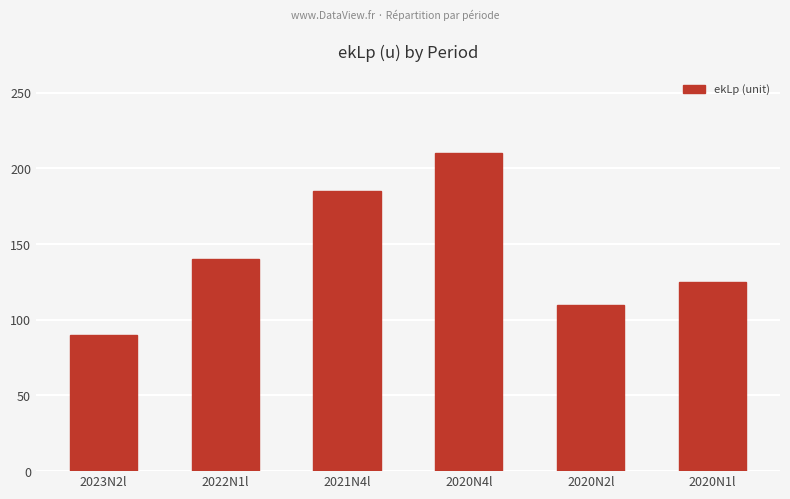

Is it true that the value at 2020N4l is 106?

False